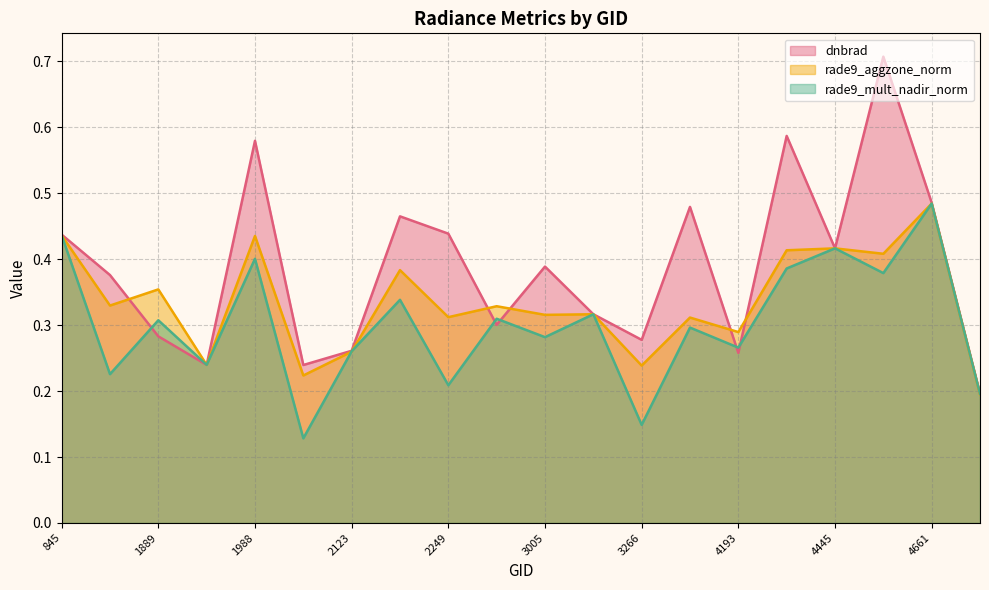

List the series in order of their overall mean, highest first.

dnbrad, rade9_aggzone_norm, rade9_mult_nadir_norm